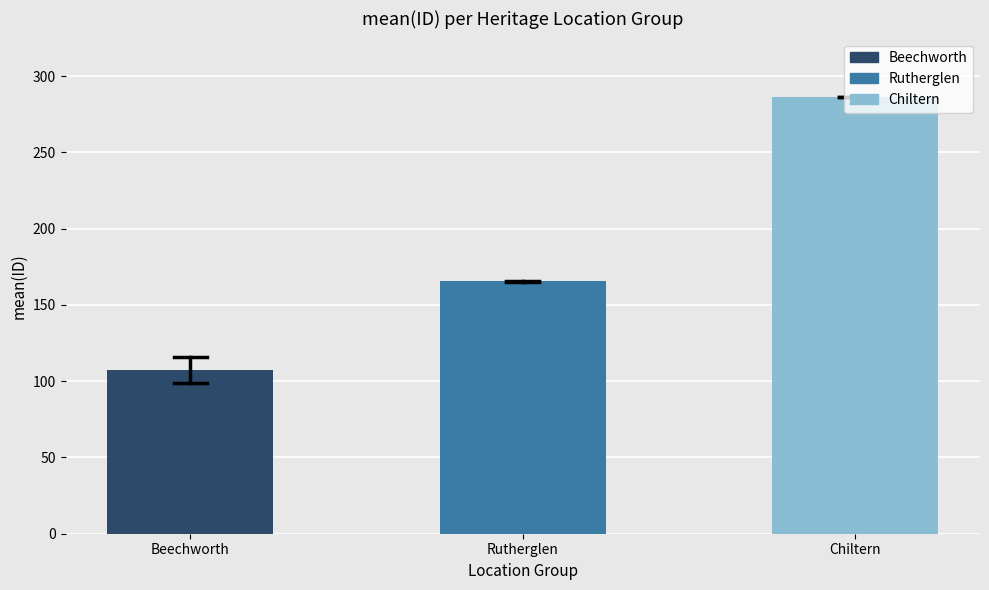

What is the sum of the values at Chiltern and Rutherglen?

451.5